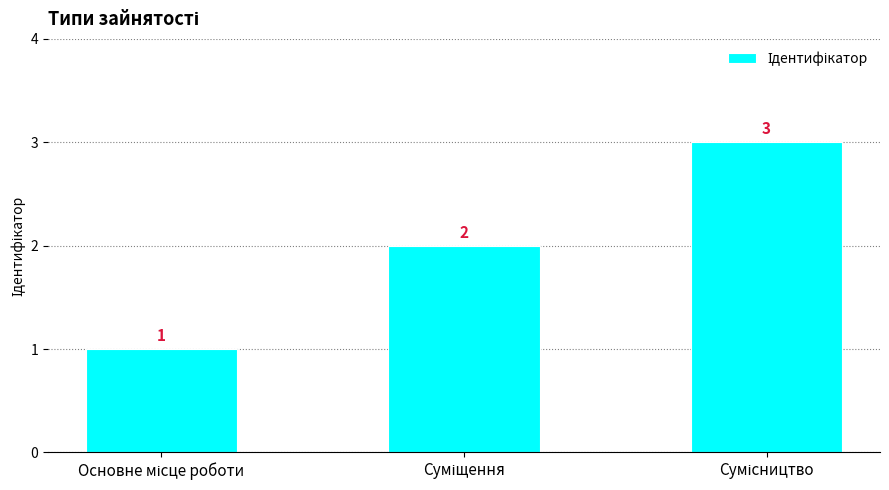

Count the values in the range 1 to 3.

3